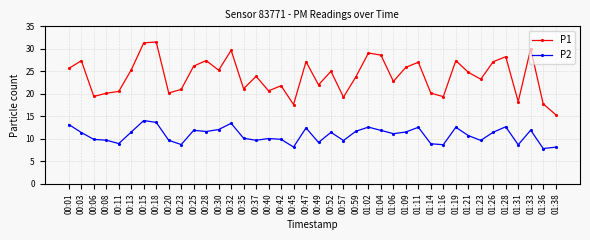

What is the label of the 23rd point from the left?

00:57